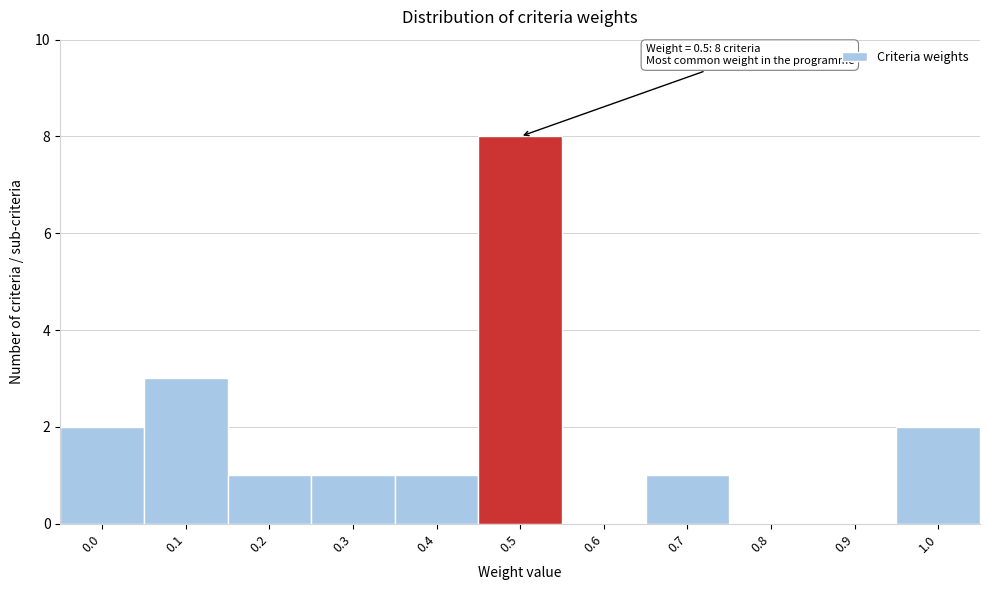

Reading left to right, what are all the values shown in this chart?

0.0=2	0.1=3	0.2=1	0.3=1	0.4=1	0.5=8	0.6=0	0.7=1	0.8=0	0.9=0	1.0=2